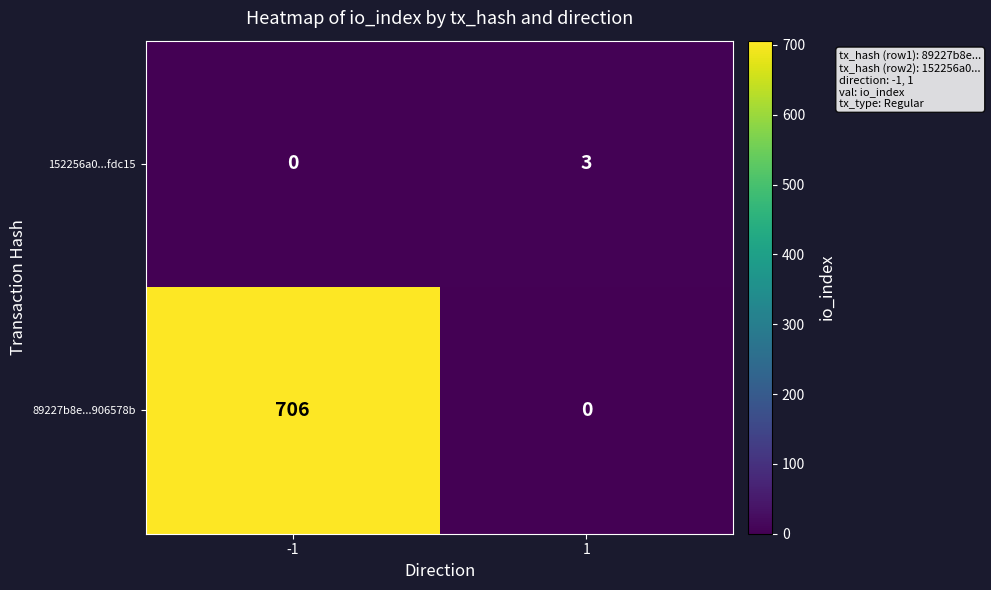

Reading left to right, extract all data points from this chart.

152256a0...fdc15: -1=0	1=3
89227b8e...906578b: -1=706	1=0